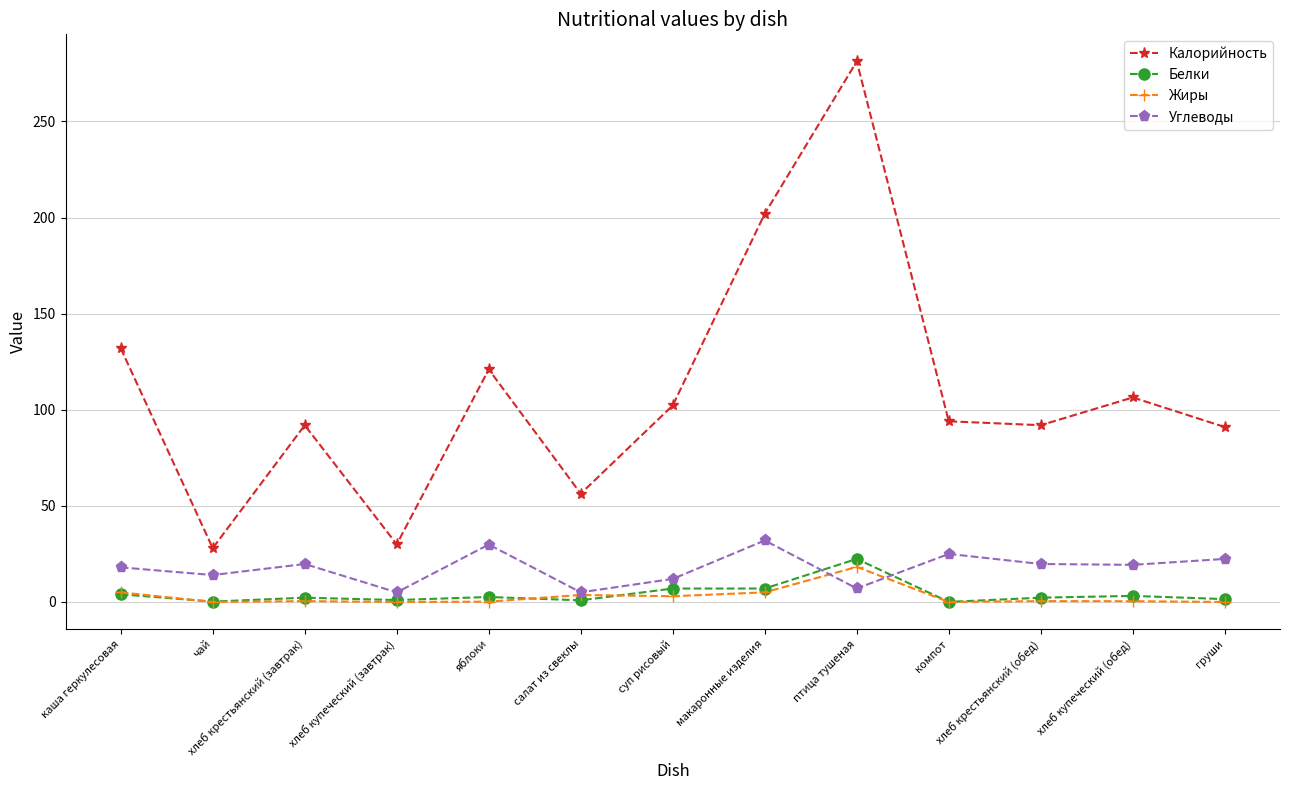

What is the value of the Белки point at the 7th from the left?

7.0